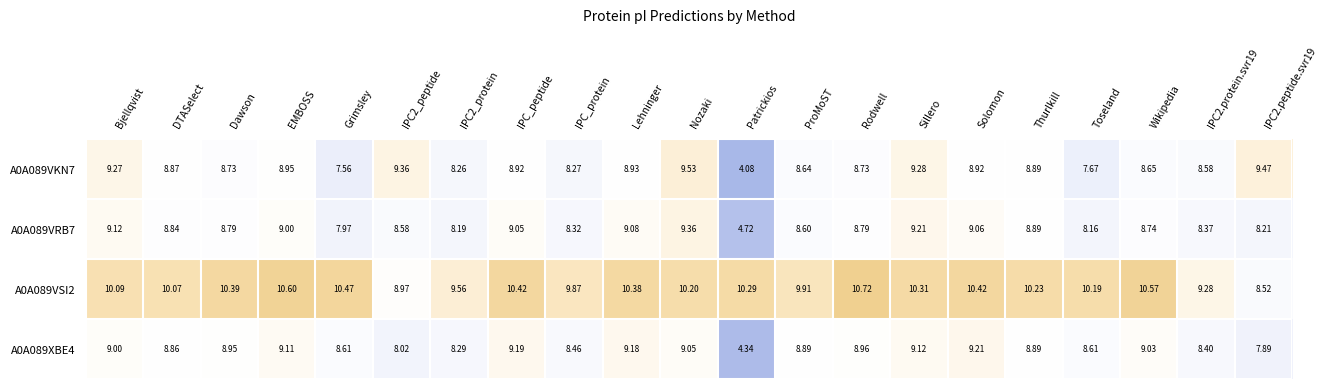

Is the value of A0A089VSI2 at Bjellqvist greater than the value of A0A089VKN7 at Grimsley?

Yes